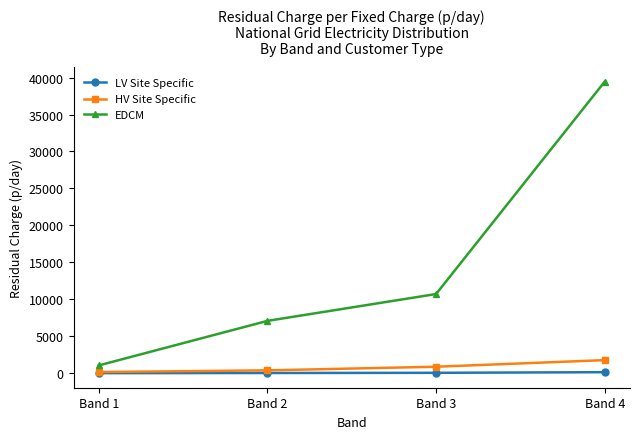

Which series has the widest spread of values?

EDCM